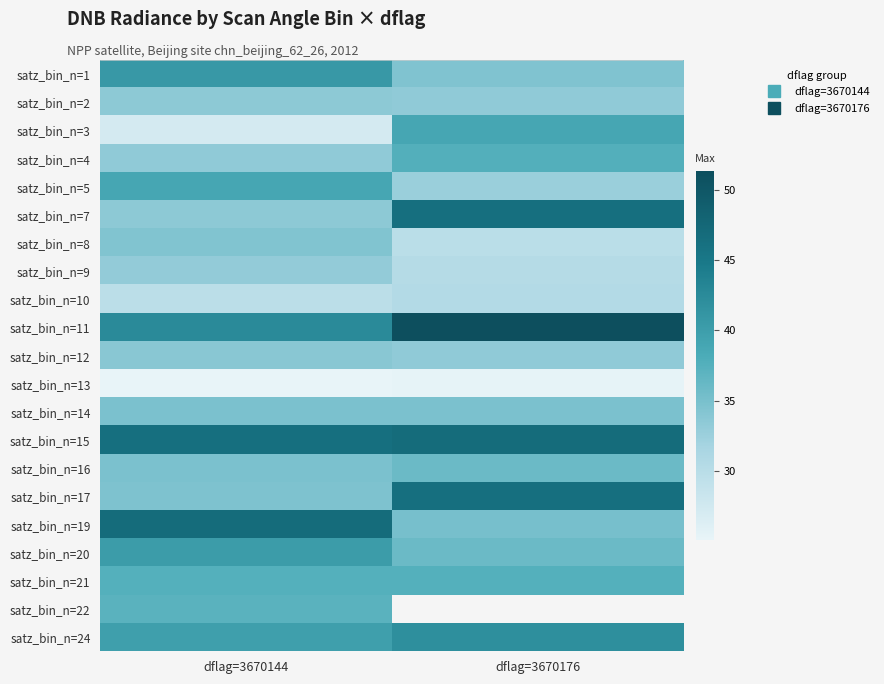

True or false: satz_bin_n=15 has a value of 25.0 at dflag=3670176.

False